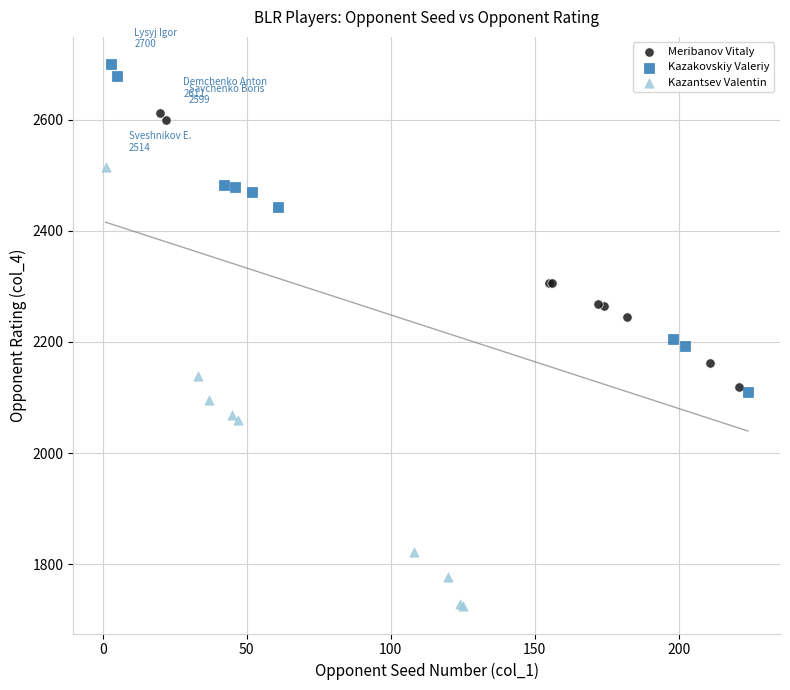

Which series reaches the maximum Y coordinate?

Kazakovskiy Valeriy